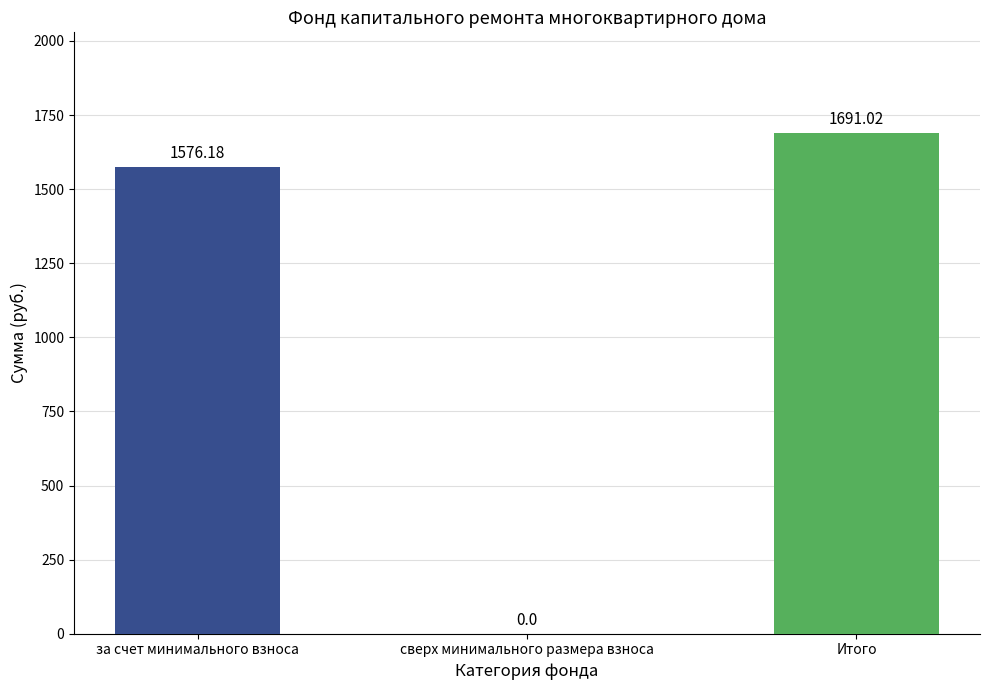

How many categories are shown in the chart?

3